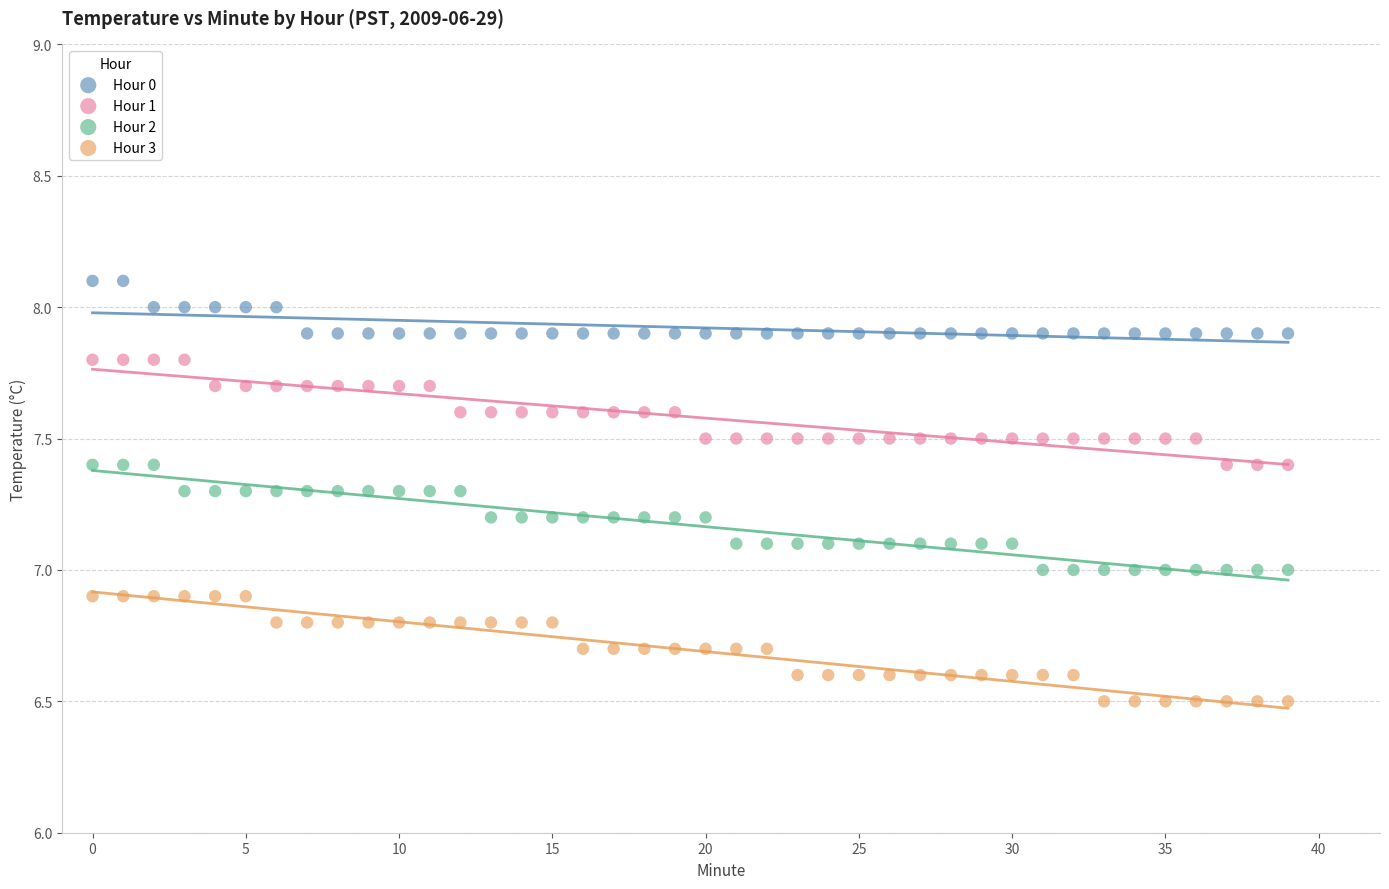

Which series contains the highest Y value?

Hour 0